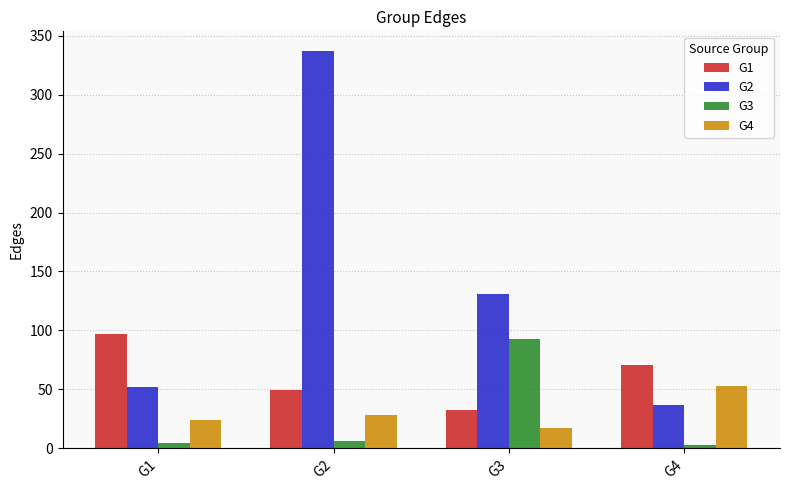

What is the difference between the highest and lowest values at G3?

114